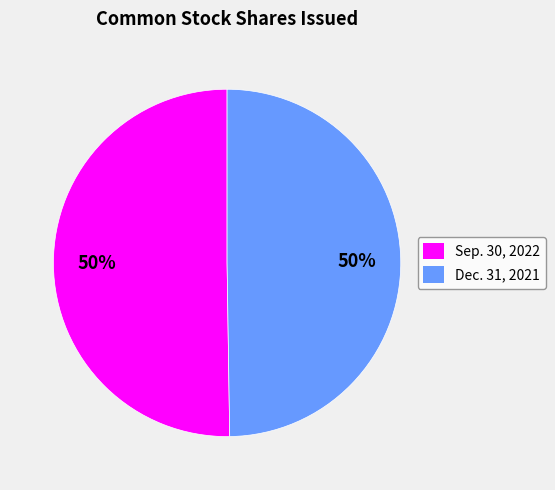

To the nearest percent, what is the average slice percentage?

50%